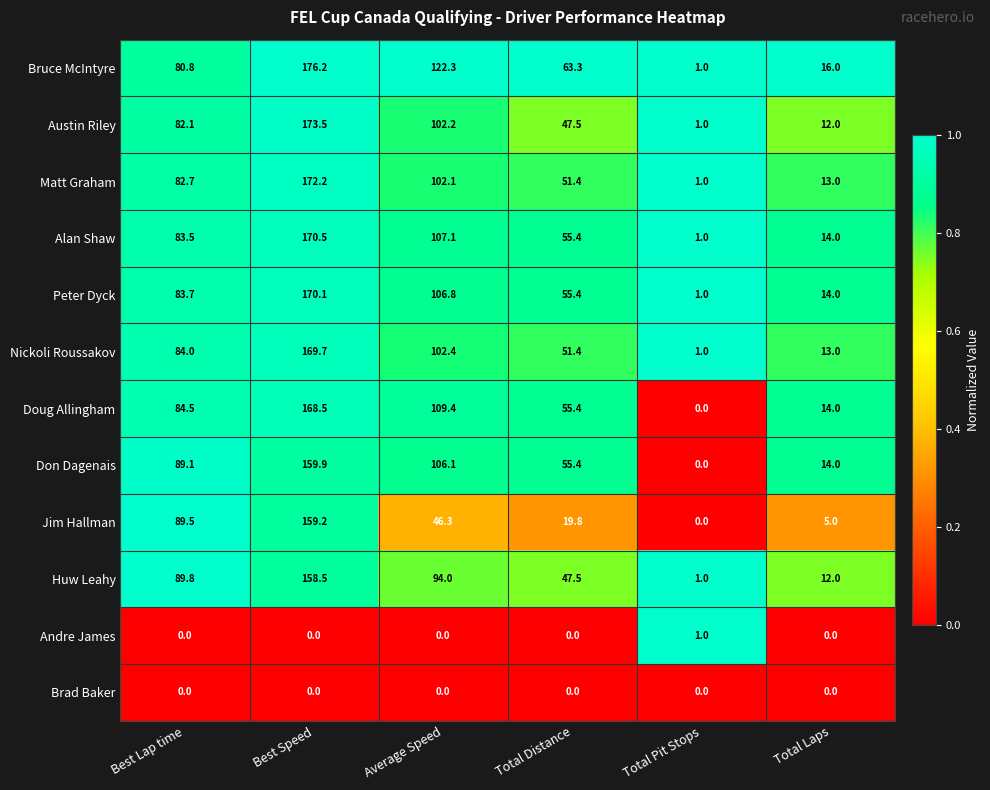

What is the sum of the Doug Allingham values at Average Speed and Best Lap time?

193.9